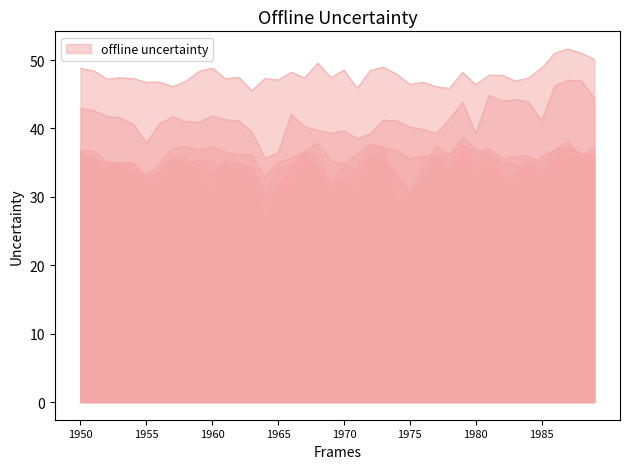

At which category is the sum across all series the highest?

1987